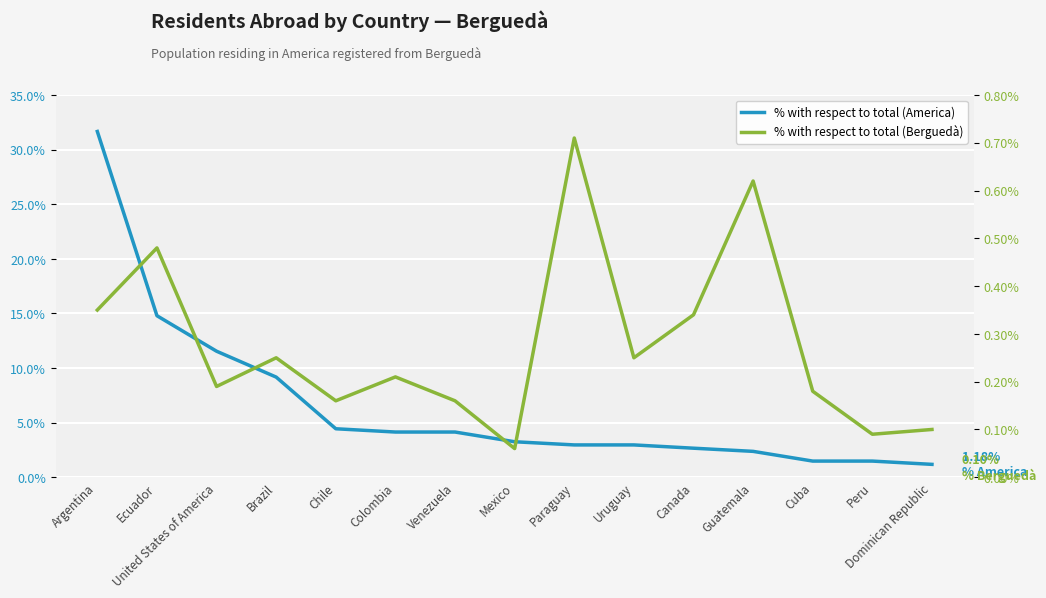

Is it true that % with respect to total (America) equals 0.5 at Dominican Republic?

False